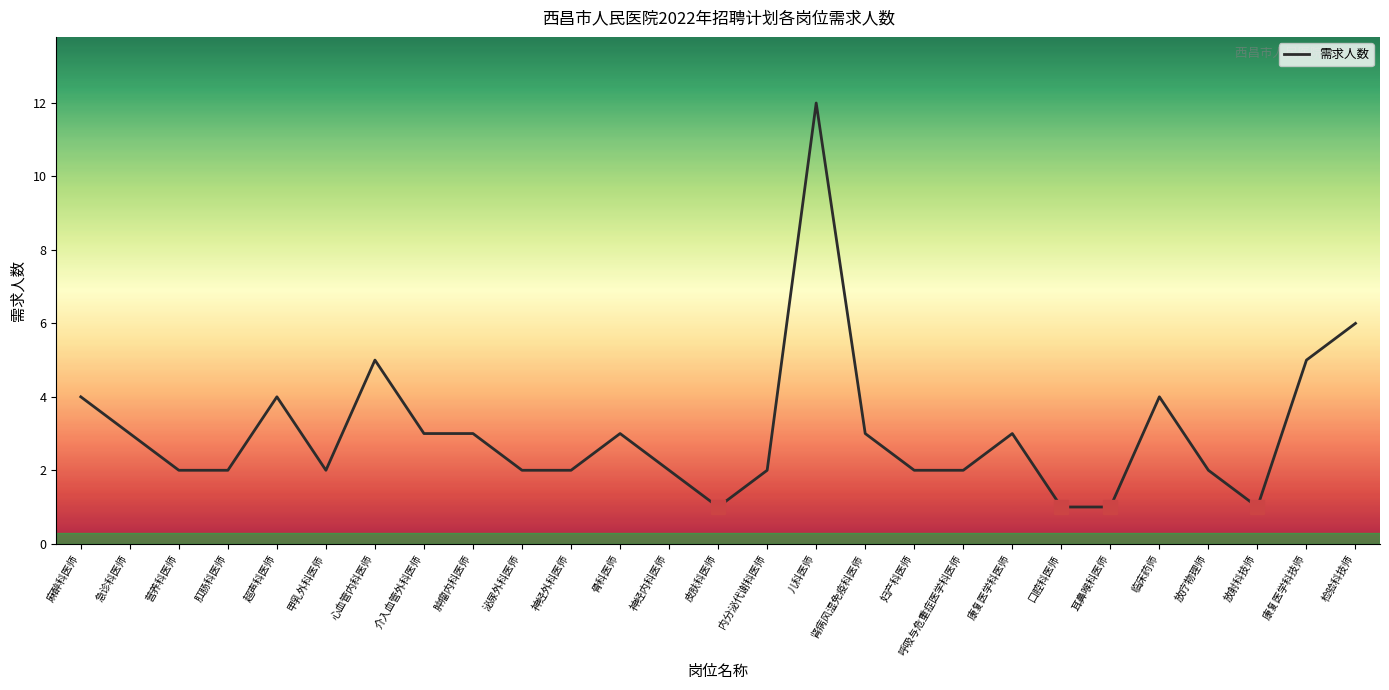

Which category has the highest value across all series?

儿科医师